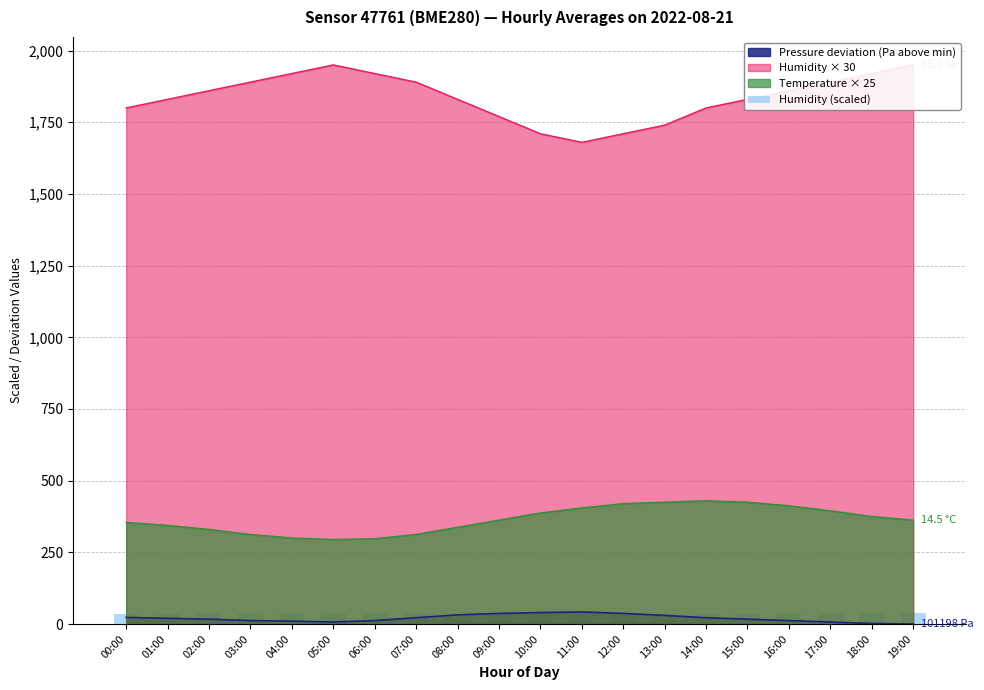

Is it true that the value at 18:00 is 50.6?

False